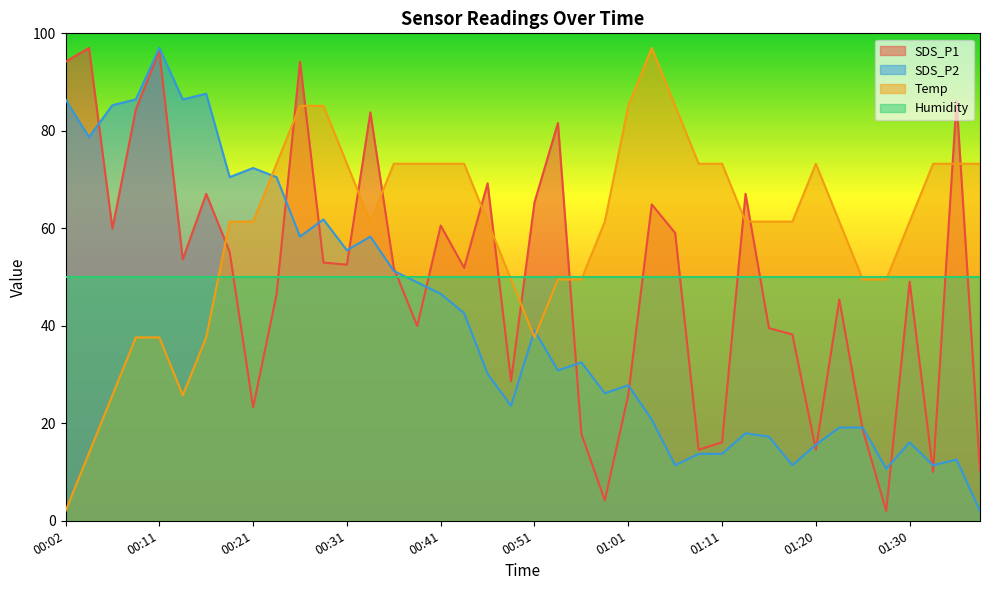

Which series has the widest spread of values?

SDS_P1